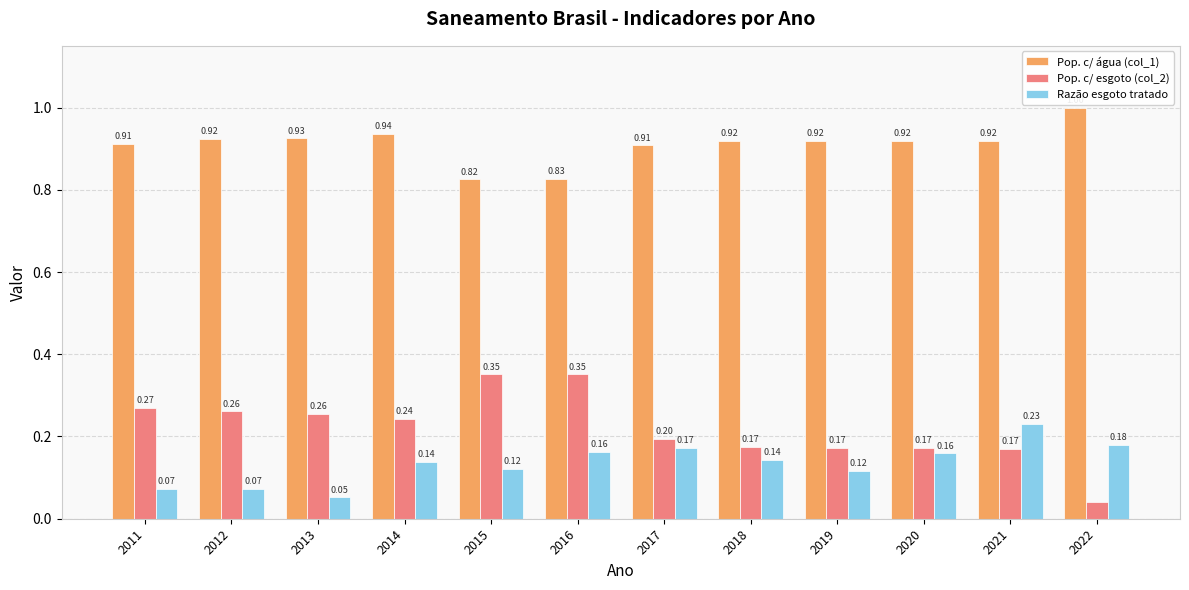

At which category is the sum across all series the highest?

2016